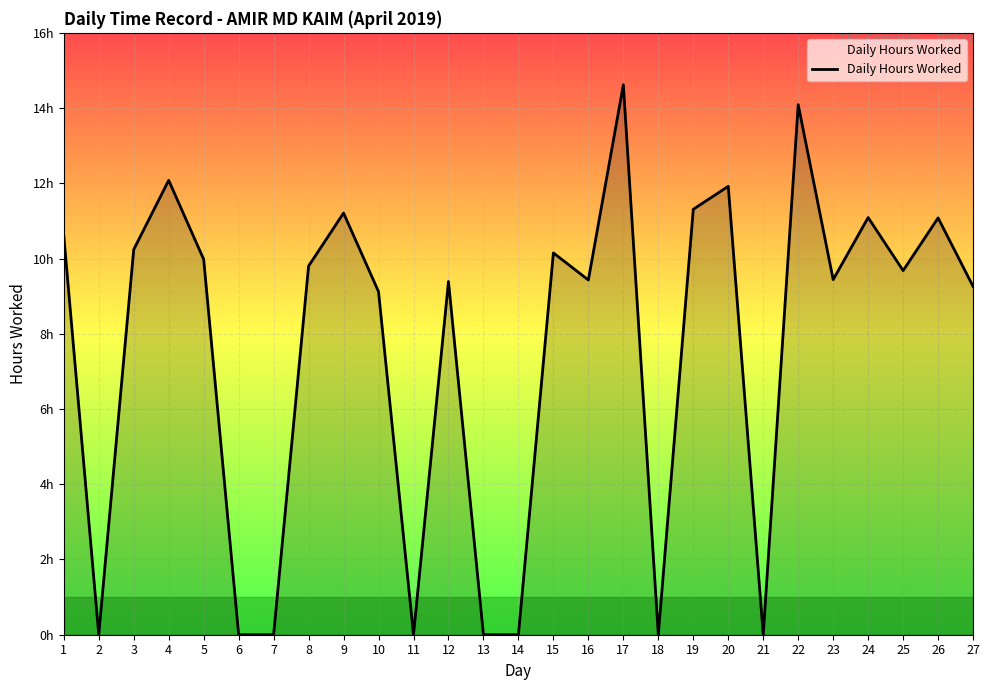

True or false: the data shows 21.4 at 4.

False